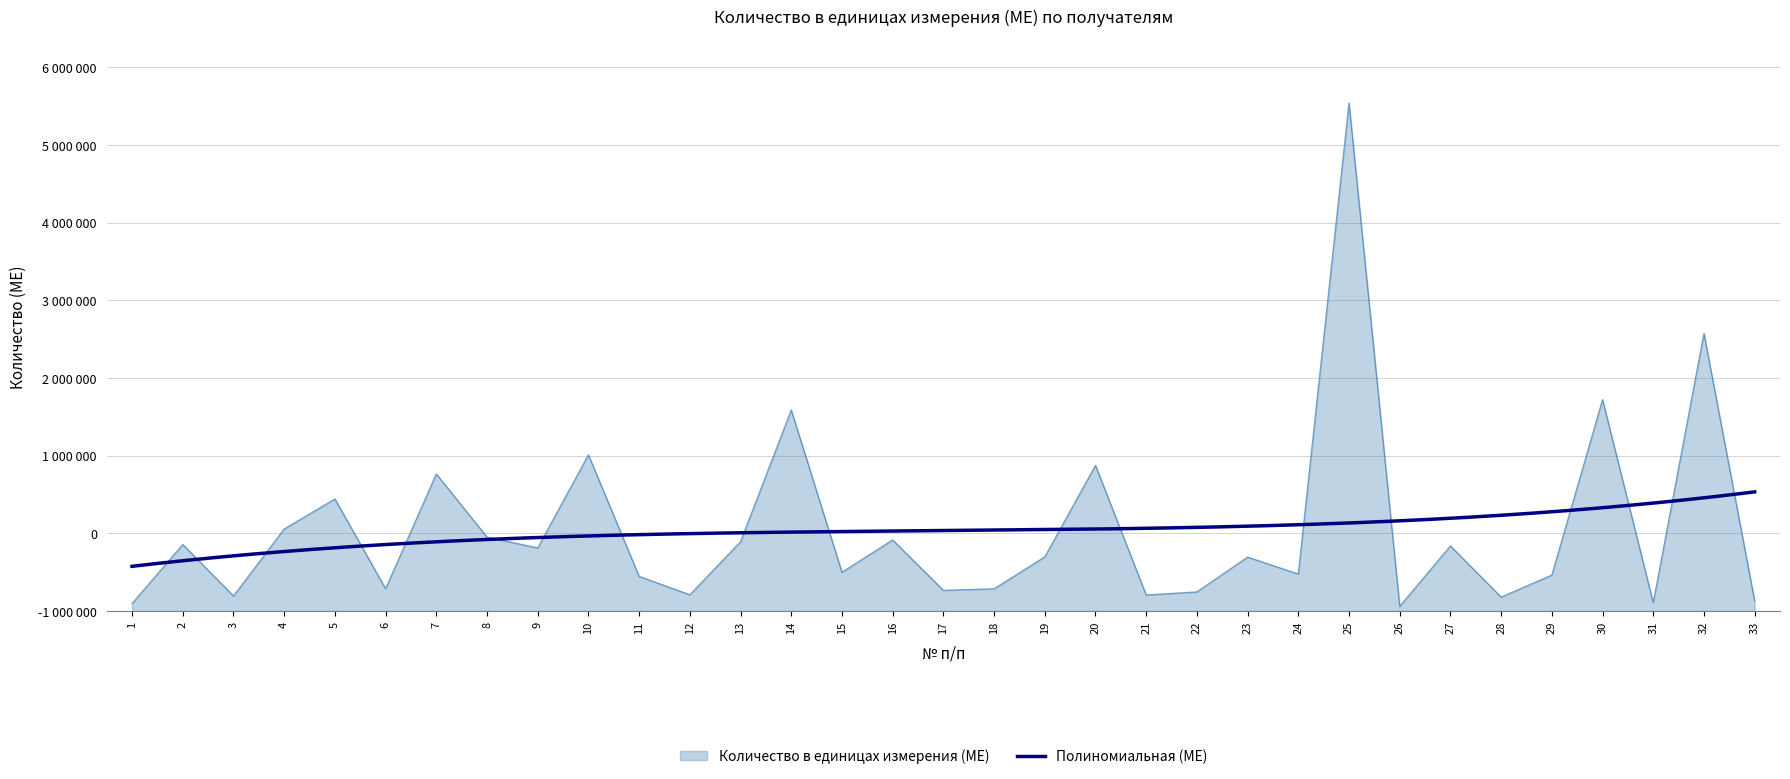

Read the value at 3.

193000